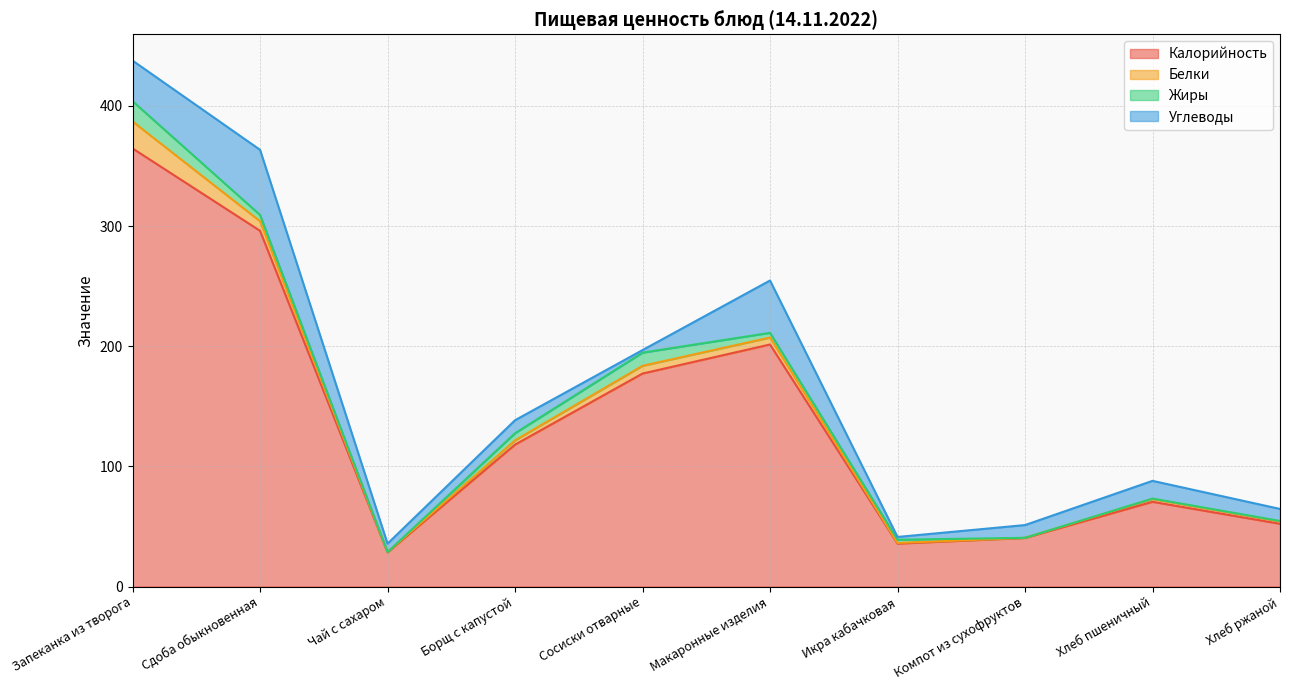

Count the number of data series in this chart.

4